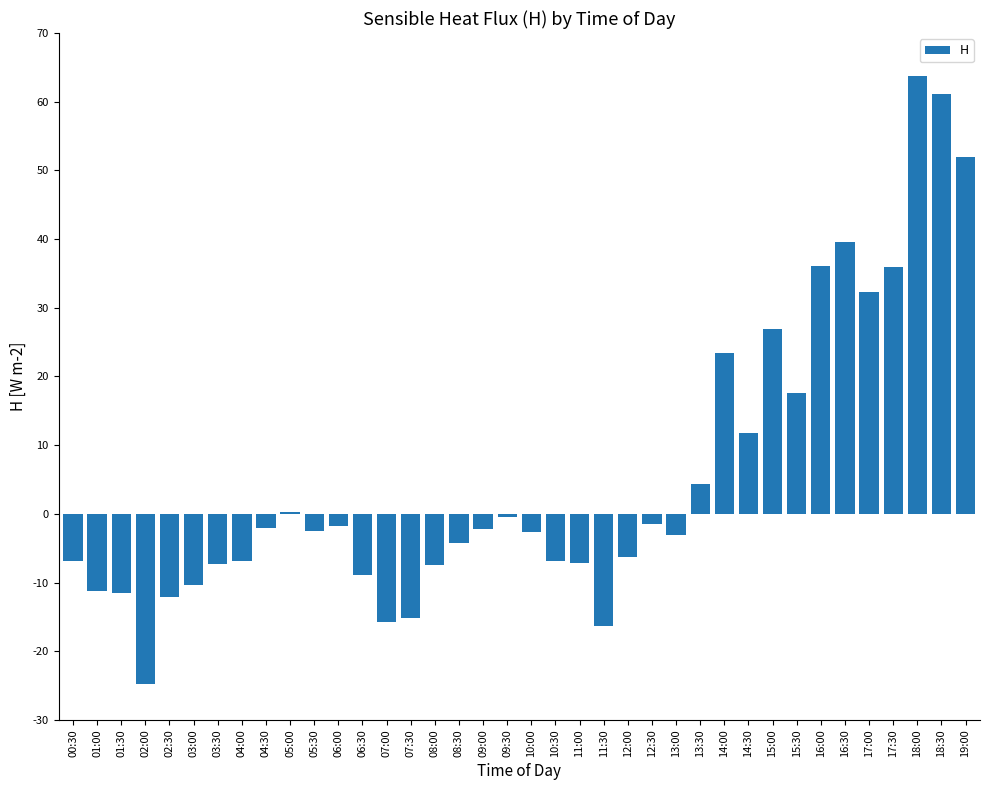

Which has a higher value, 13:00 or 19:00?

19:00